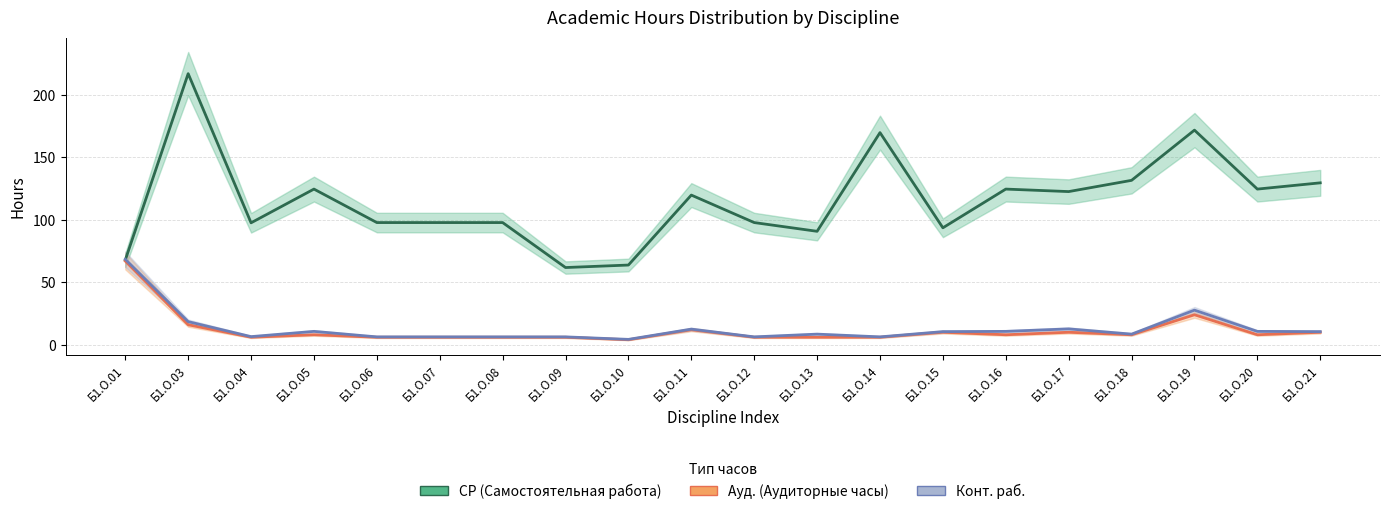

The Ауд. (Аудиторные часы) series shows 6.0 at Б1.О.12. True or false?

True